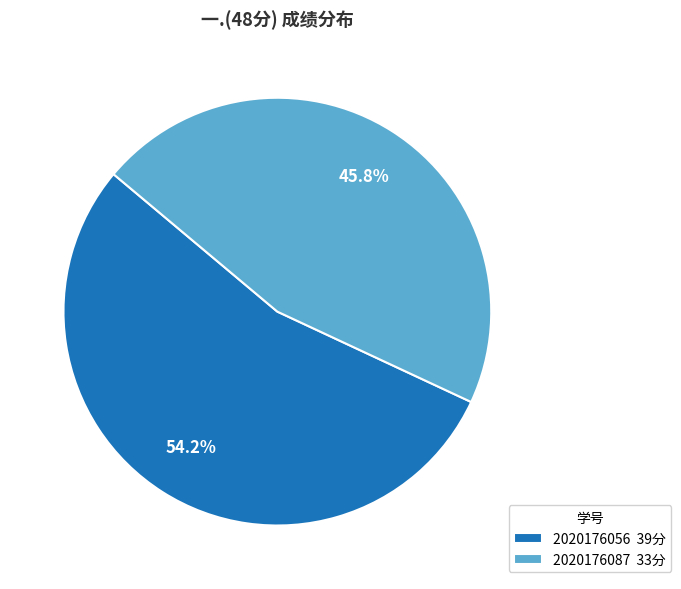

To the nearest percent, what is the difference between the largest and smallest slice percentages?

8%